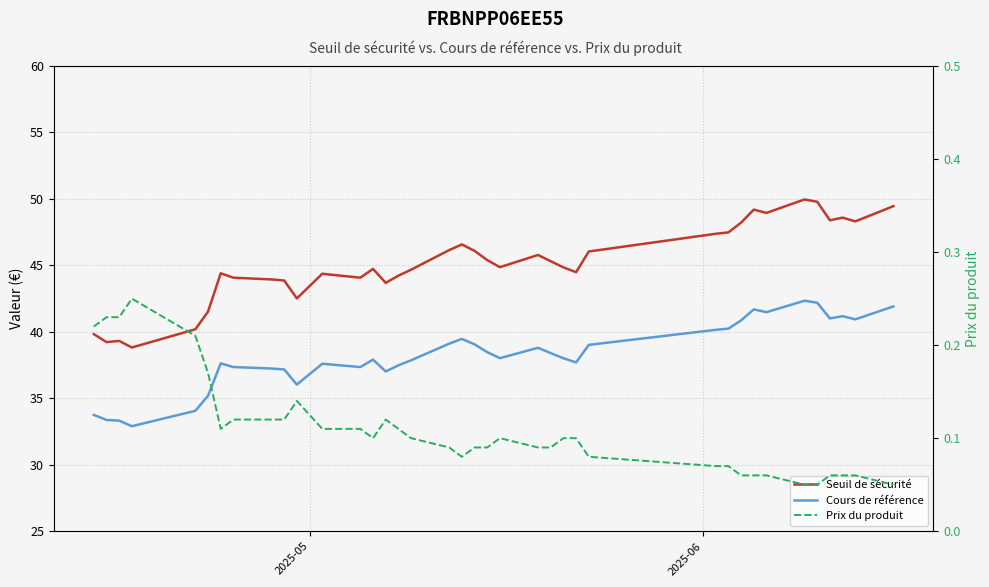

True or false: Seuil de sécurité and Prix du produit intersect in this chart.

False